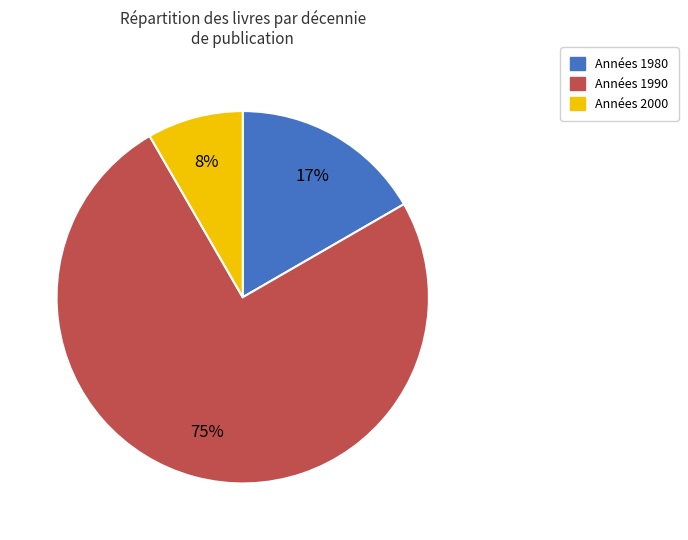

To the nearest percent, what is the average slice percentage?

33%